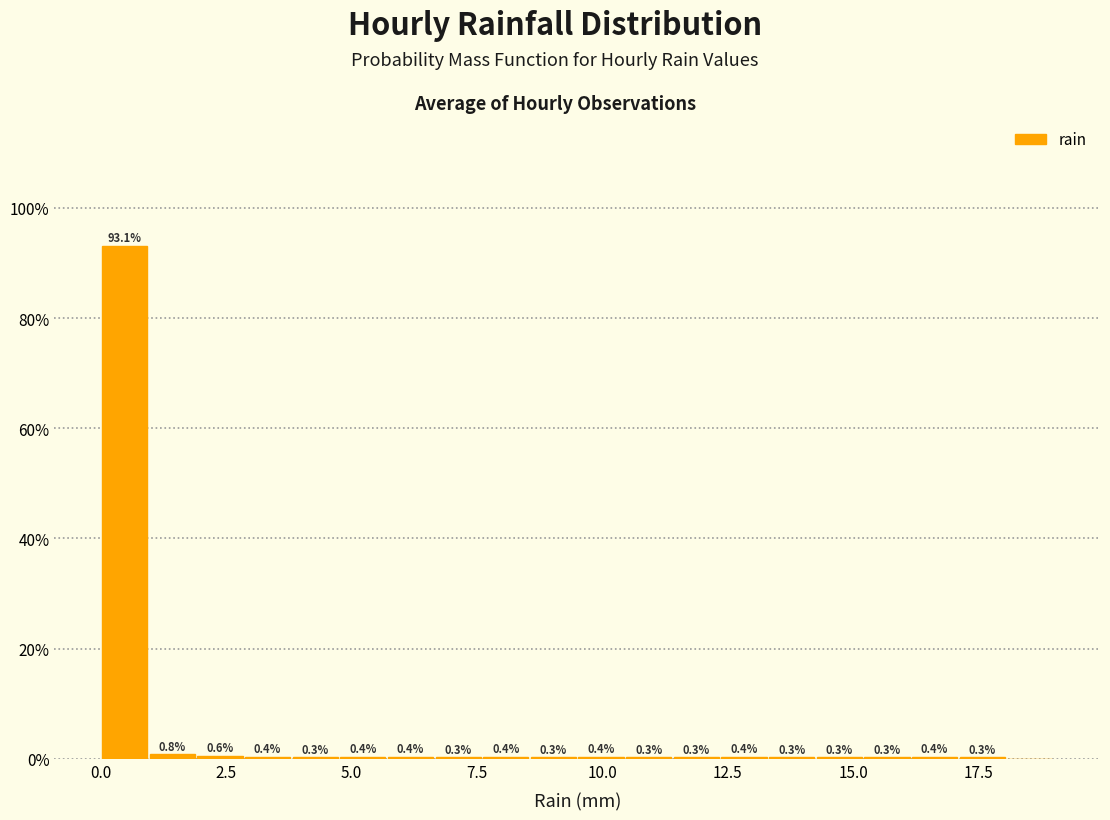

Around what value on the x-axis is the tallest bar? Give the approximate position of its centre, as read against the axis.

0.5